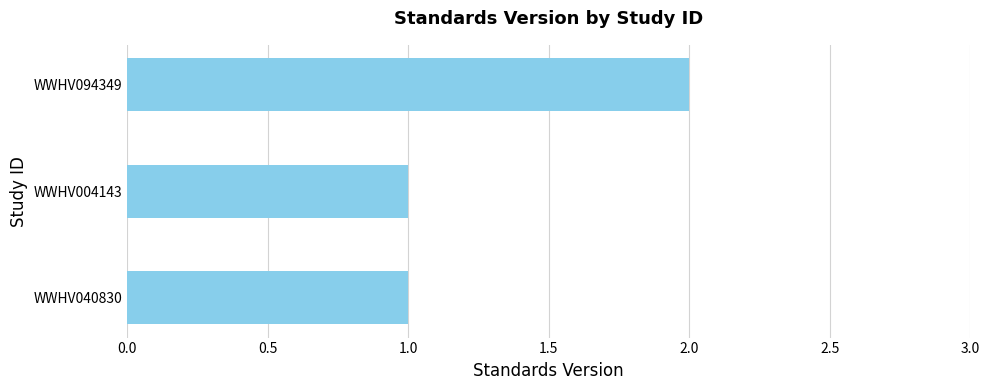

What is the sum of the values at WWHV094349 and WWHV040830?

3